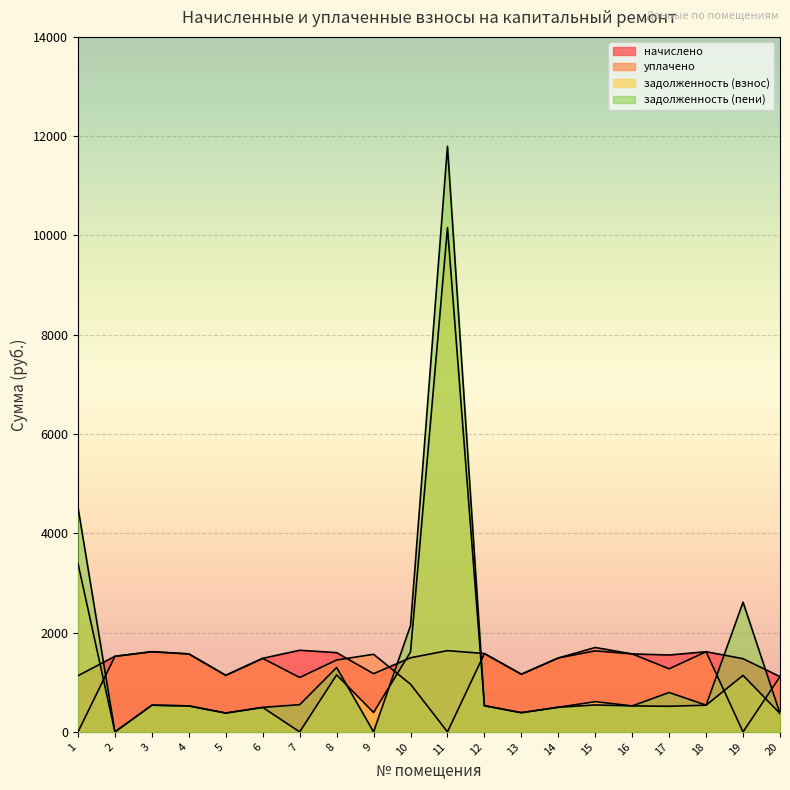

In задолженность (пени), how many points are higher than both neighbors (excluding endpoints)?

6